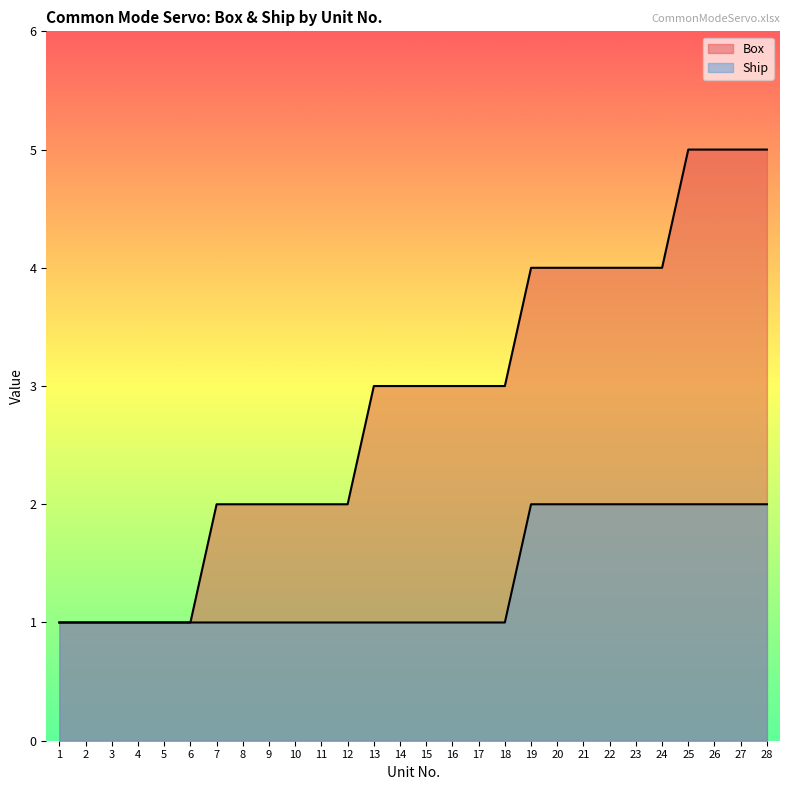

Where does the Box series first go above 3?

19